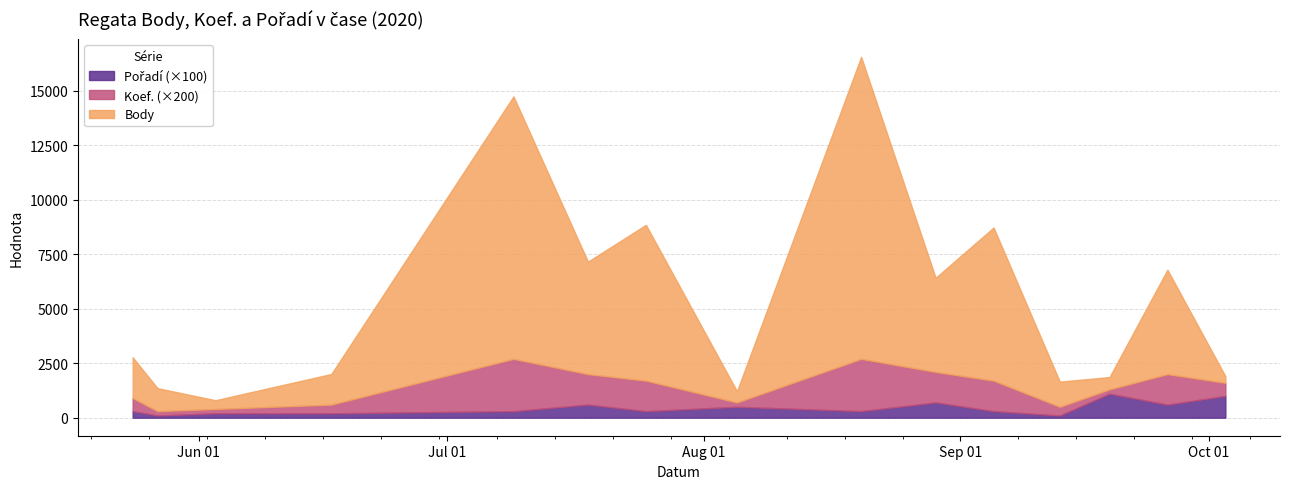

True or false: Body and Pořadí cross at least once.

False